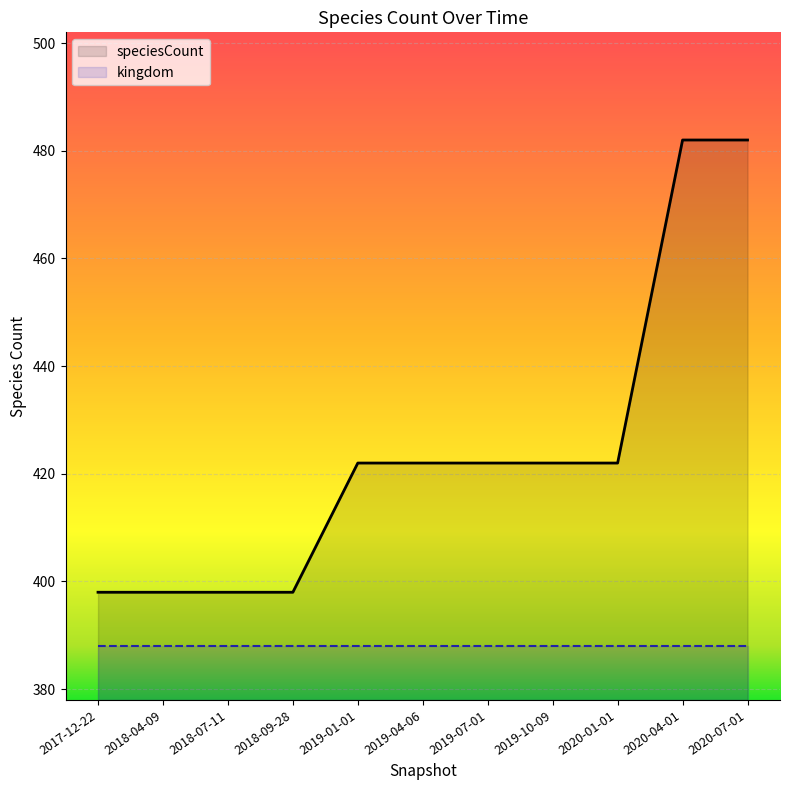

Read the value at 2018-09-28.

398